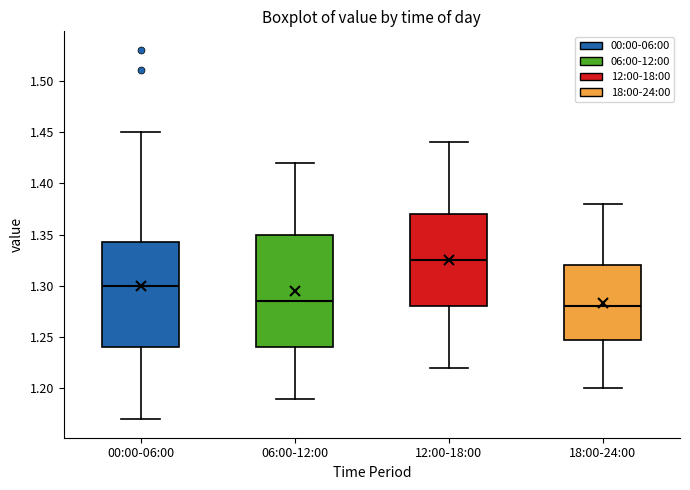

Where is the upper edge of the box for 00:00-06:00 on the y-axis? The values are not printed on the chart, so give them approximately, as read against the axis.

1.345